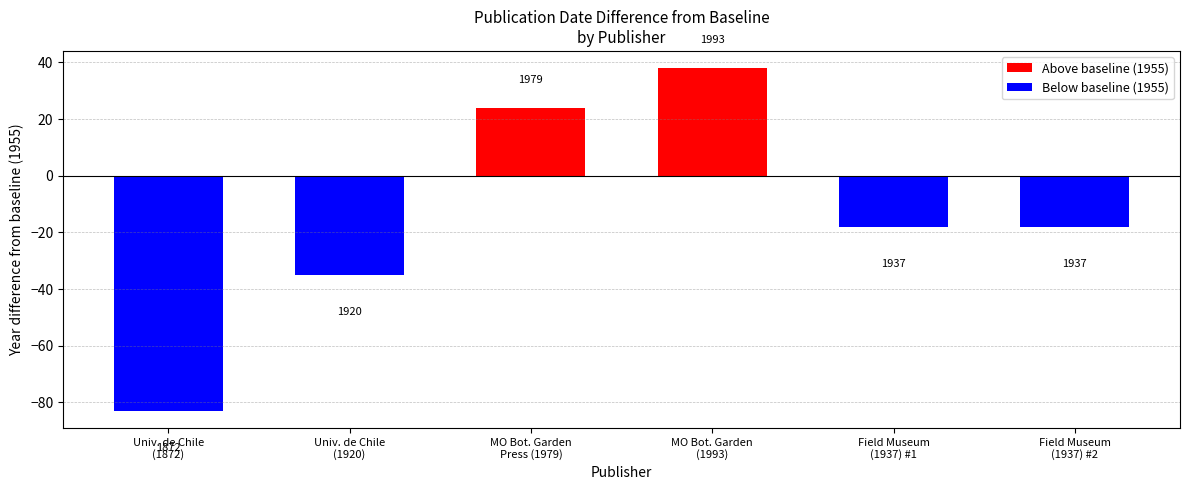

Reading left to right, list all the values displayed in this chart.

-83	-35	24	38	-18	-18